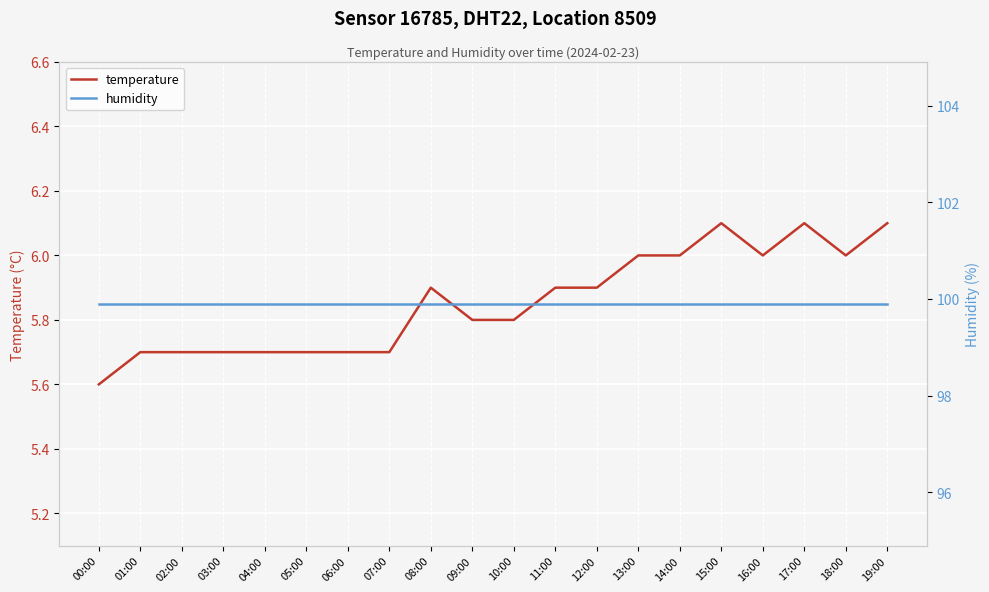

Which series has the largest total across all categories?

humidity